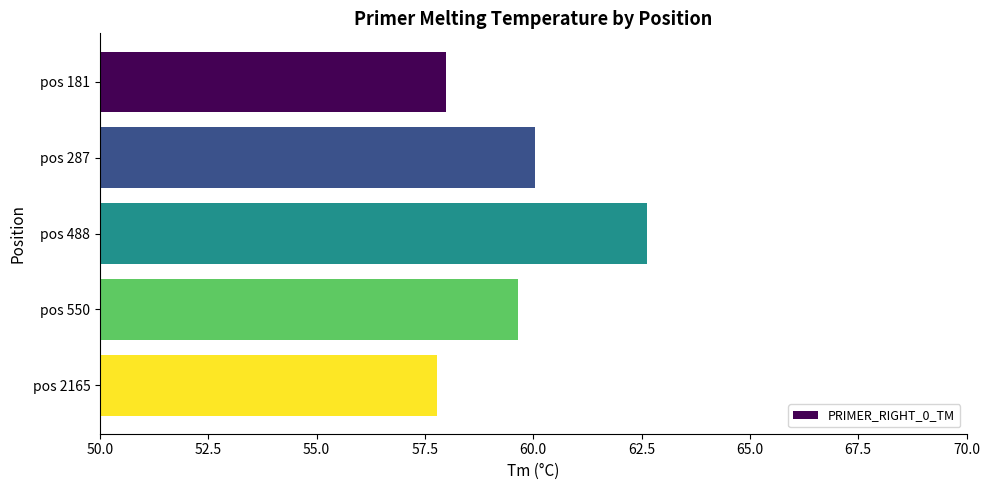

The value at pos 2165 is 57.8. True or false?

True